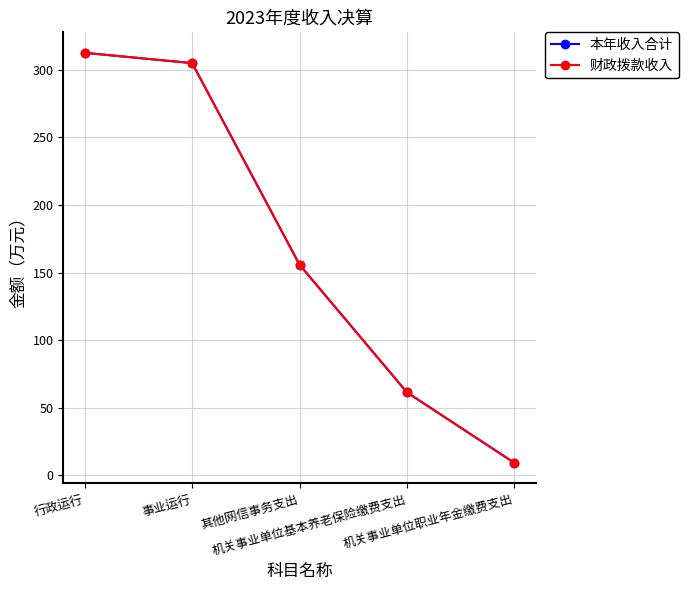

What is the value of the 本年收入合计 point at the 4th from the left?

61.4